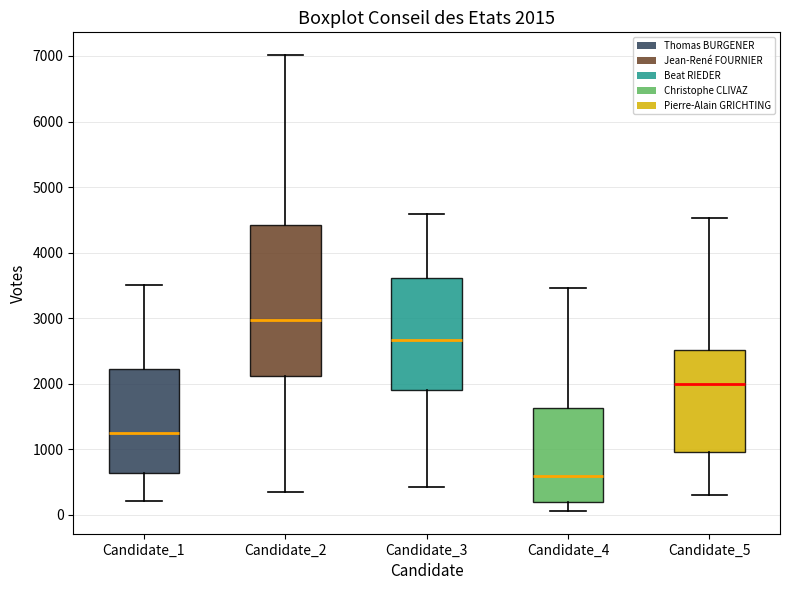

Comparing the boxes themselves (not the whiskers), which one is the tallest?

Candidate_2